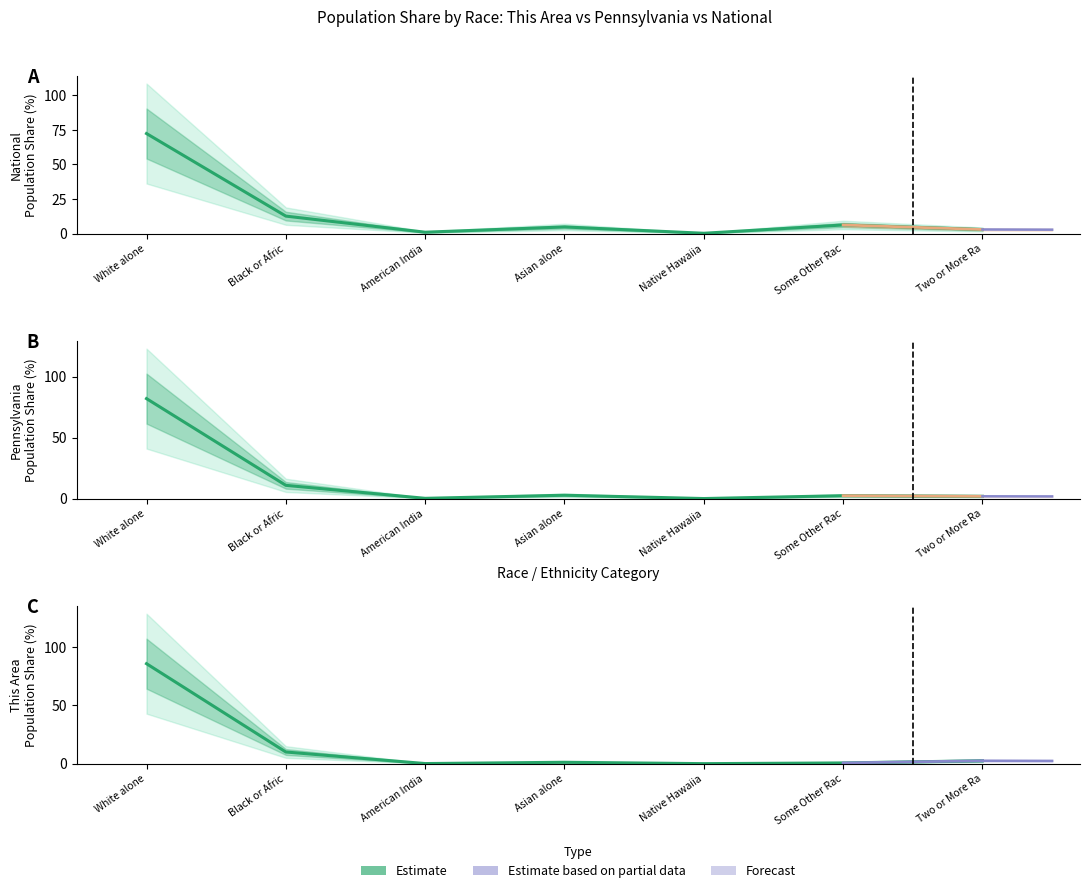

At which label does Pennsylvania first exceed 2?

White alone